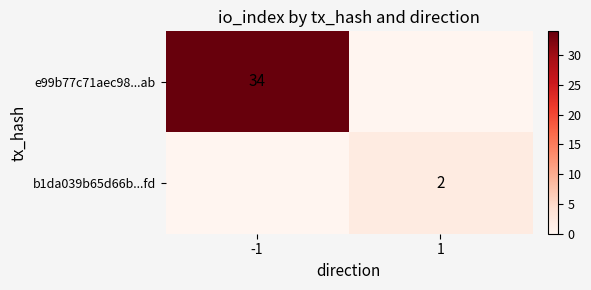

Is it true that b1da039b65d66b...fd equals 2 at 1?

True